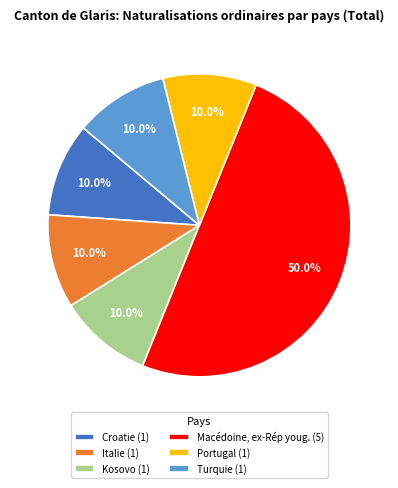

Which has a higher value, Turquie (1) or Macédoine, ex-Rép youg. (5)?

Macédoine, ex-Rép youg. (5)